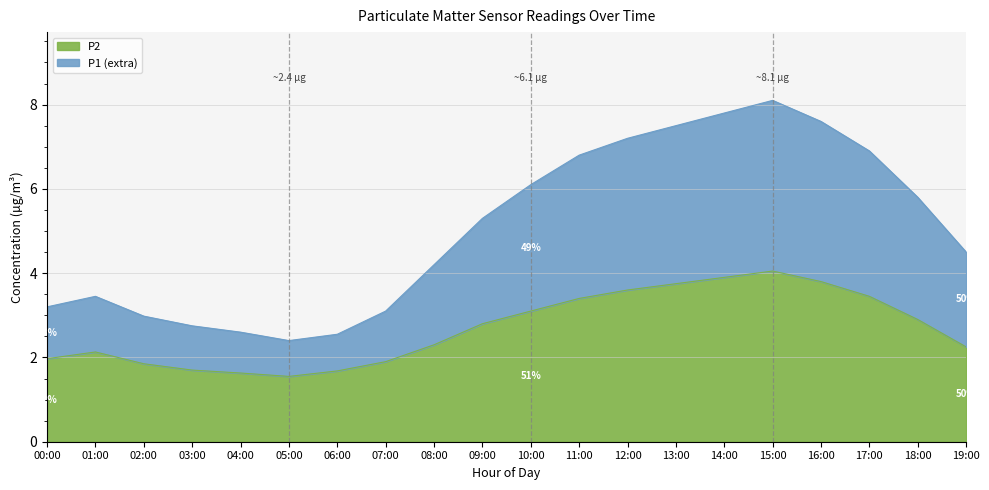

In P1, how many points are lower than both neighbors (excluding endpoints)?

1